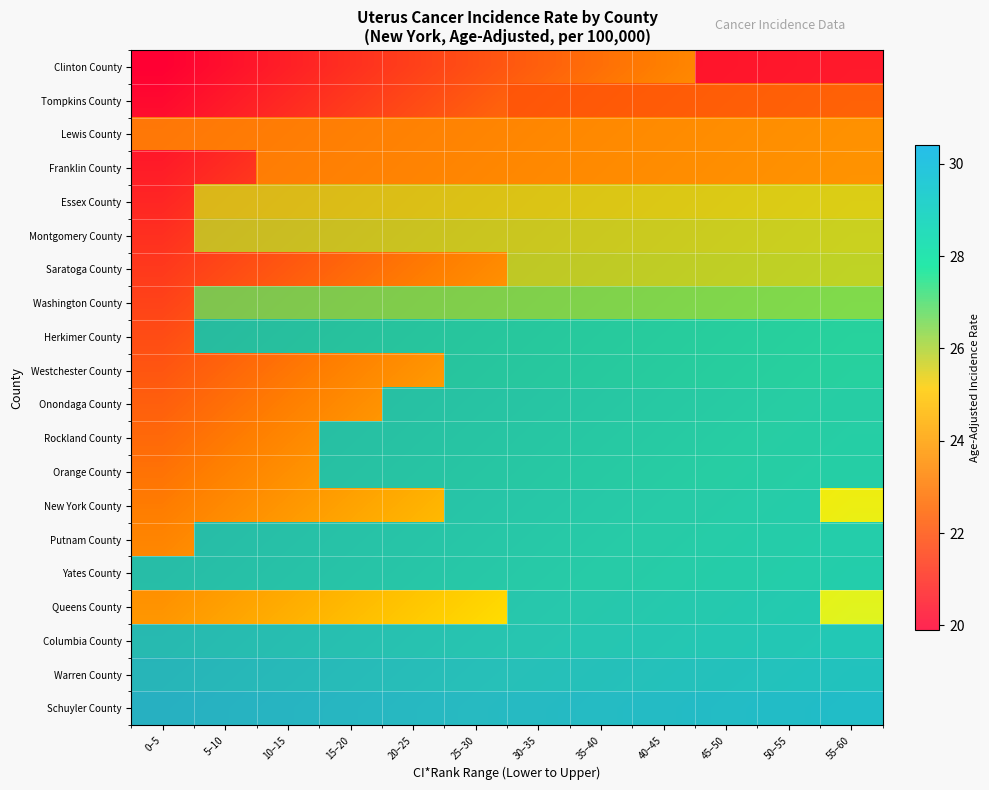

How many values in the Essex County series exceed 25?

11